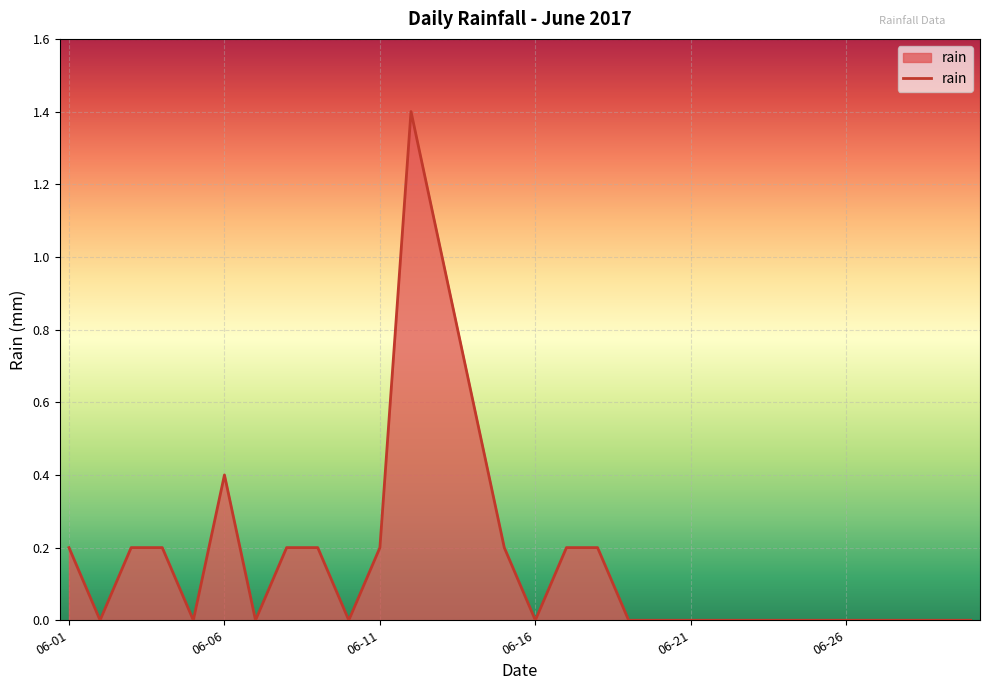

What is the maximum value shown in the chart?

1.4